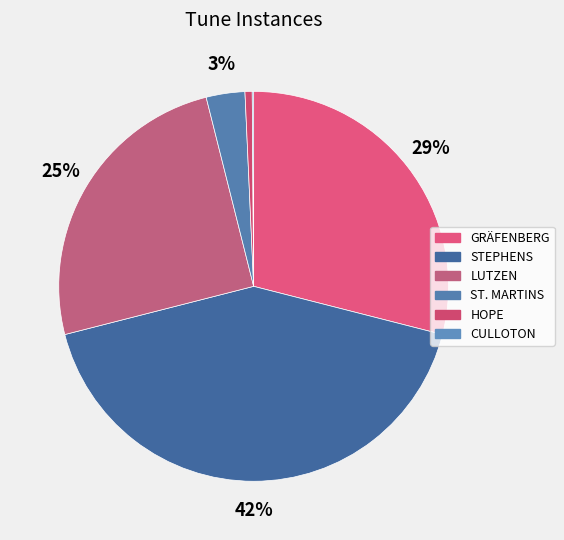

Is it true that CULLOTON is 12% of the pie?

False